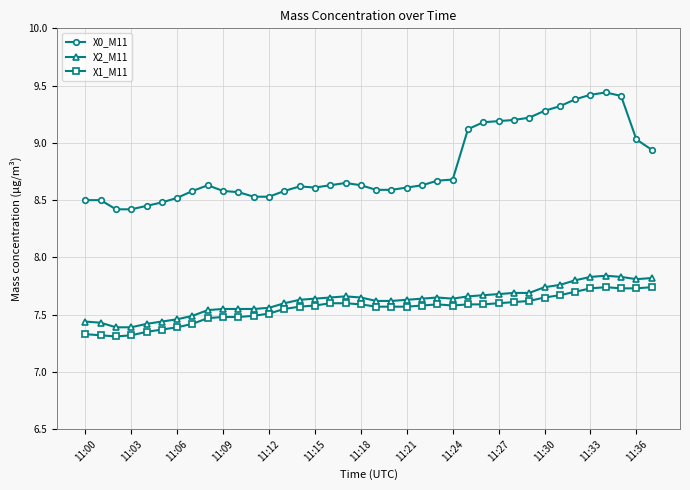

At how many categories does at least one series exceed 8?

38